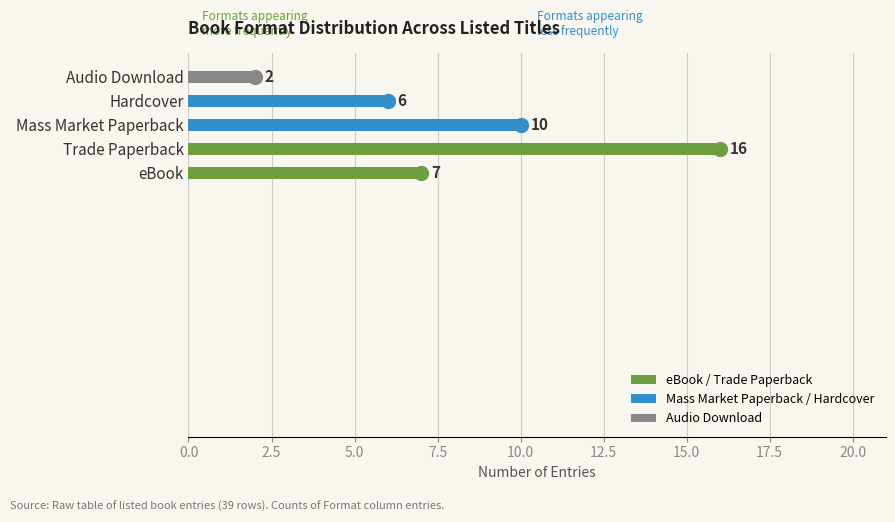

What is the approximate value at Mass Market Paperback?

10